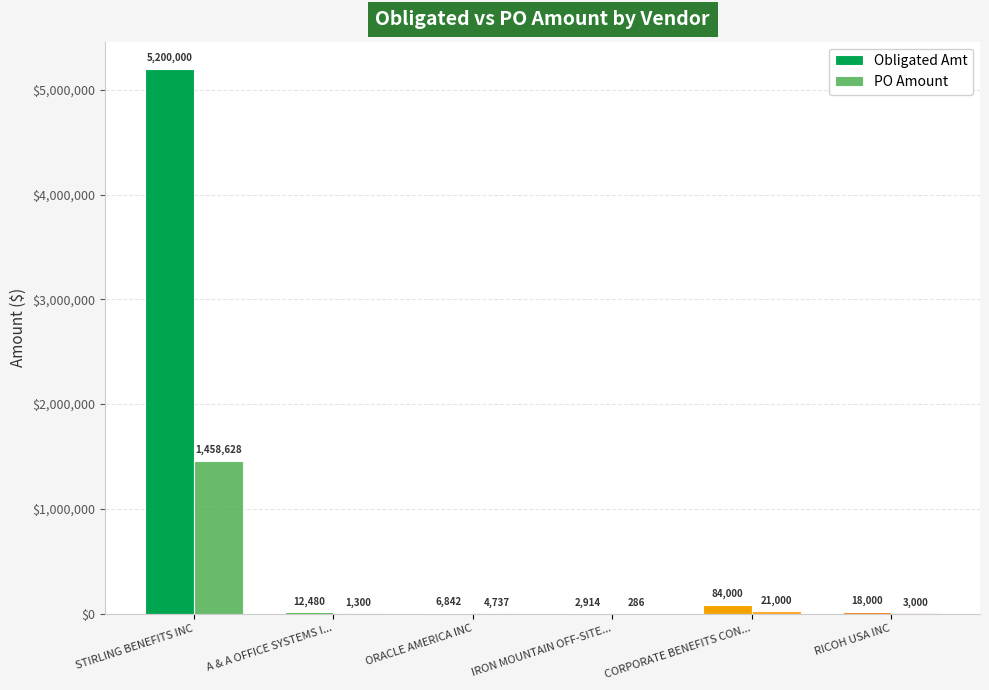

What is the highest value of the Obligated Amt series?

5200000.0